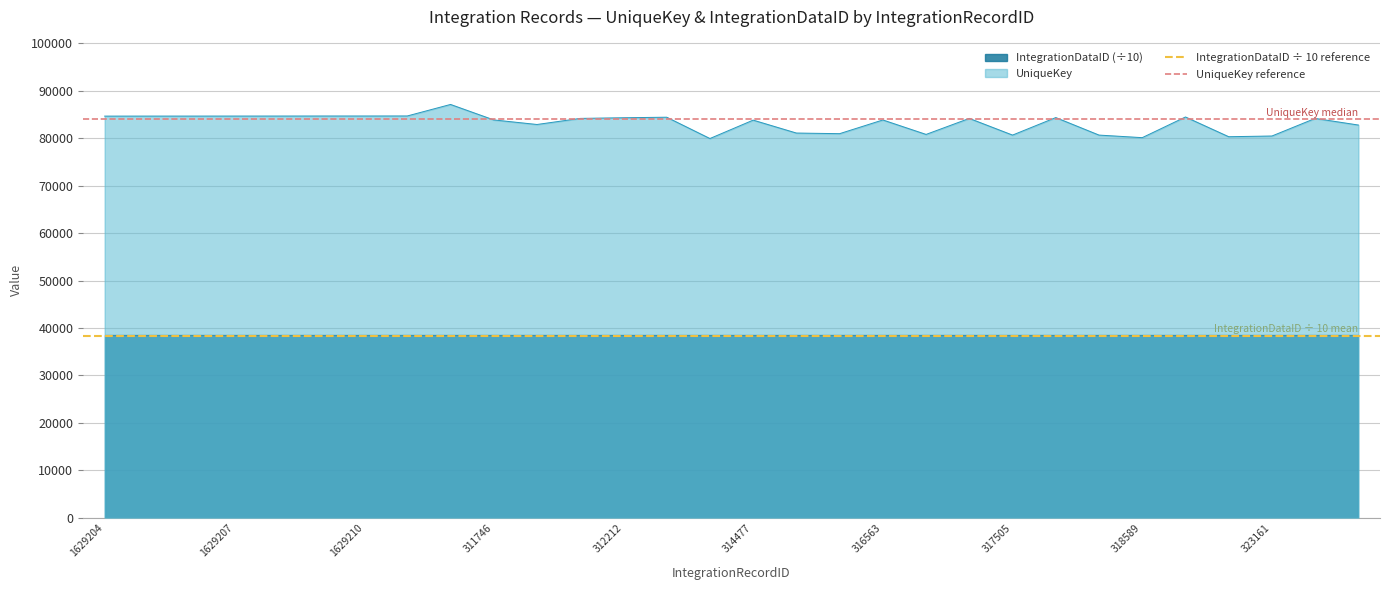

What is the highest value of the UniqueKey series?

87121